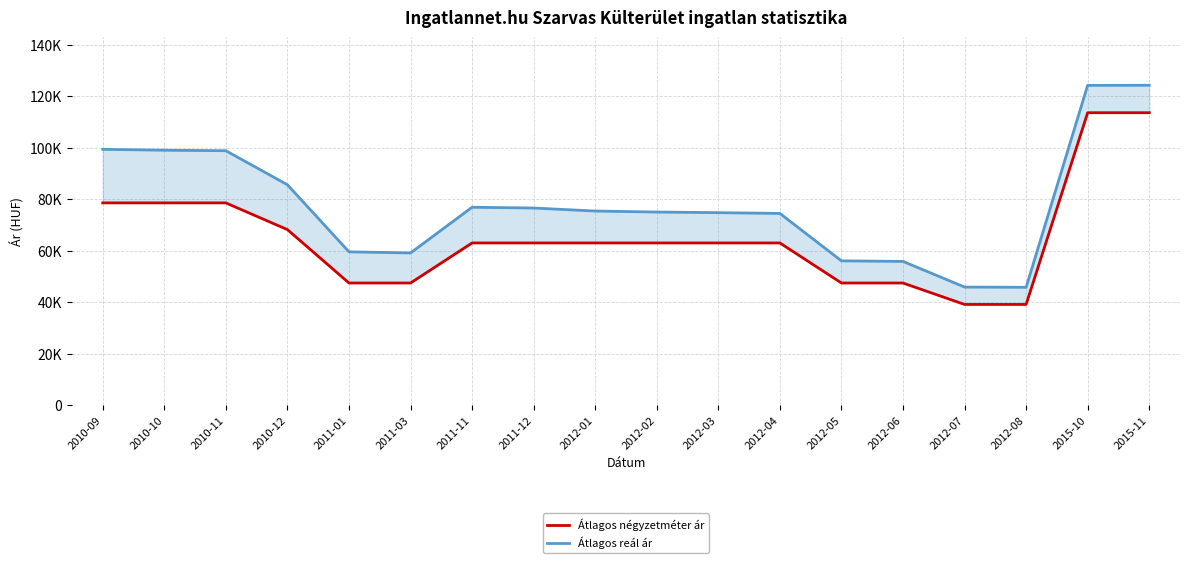

What is the difference between the highest and lowest values at 2015-11?

10675